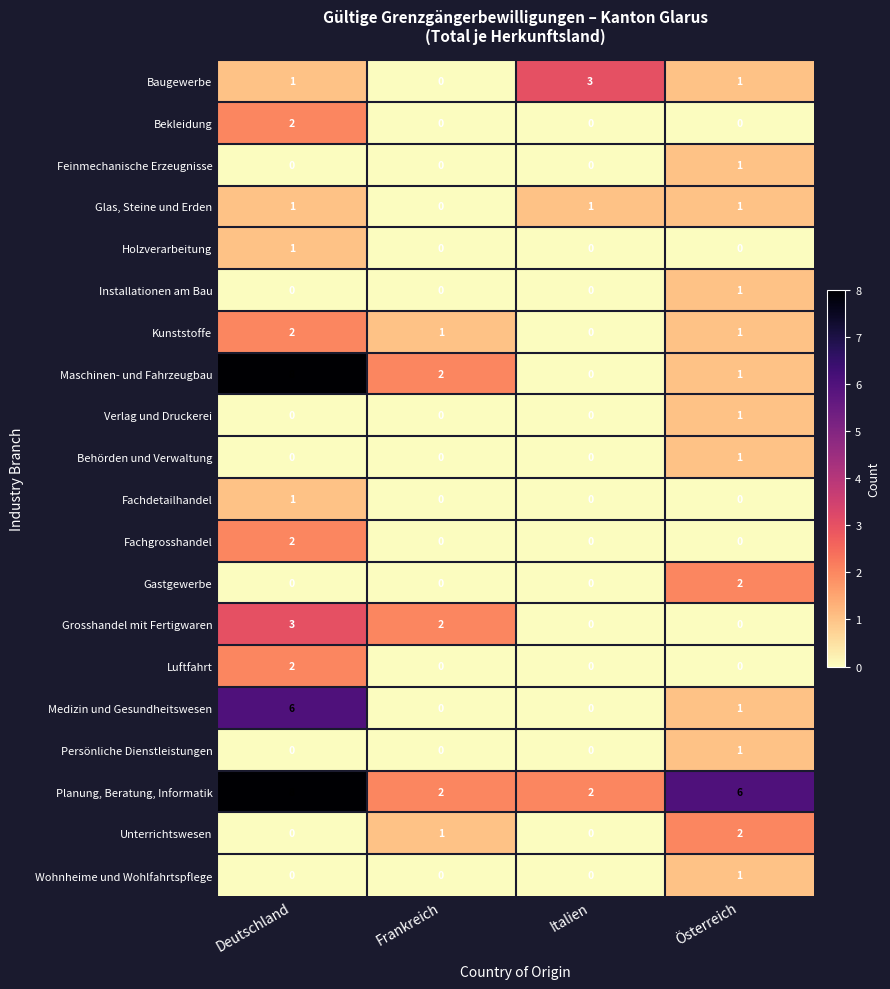

How many data points does each series have?

4